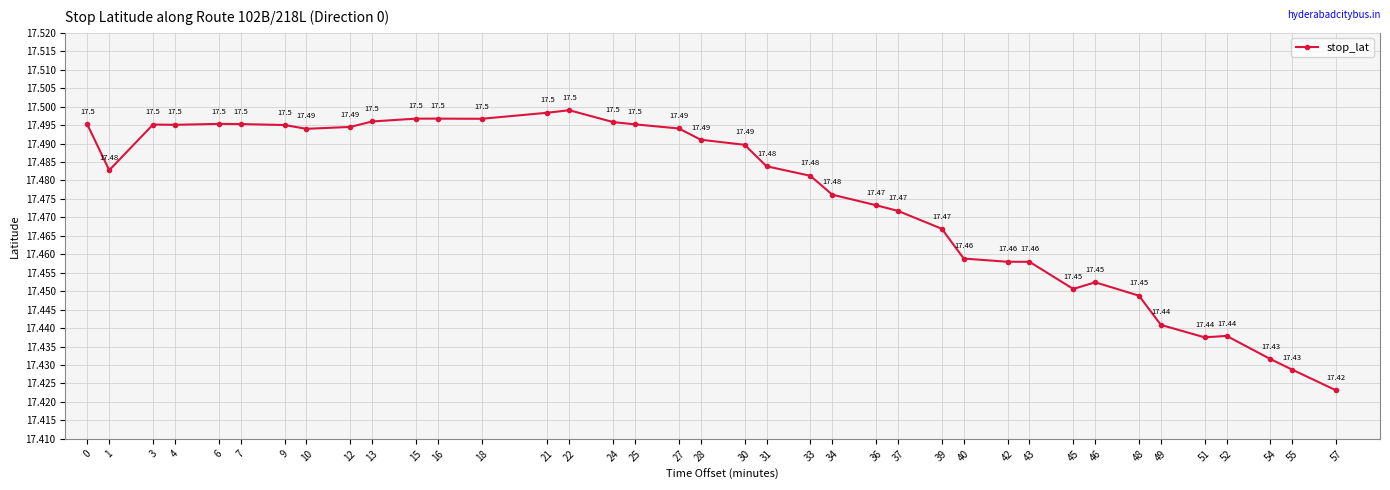

Is it true that the value at 57 is 8.2?

False